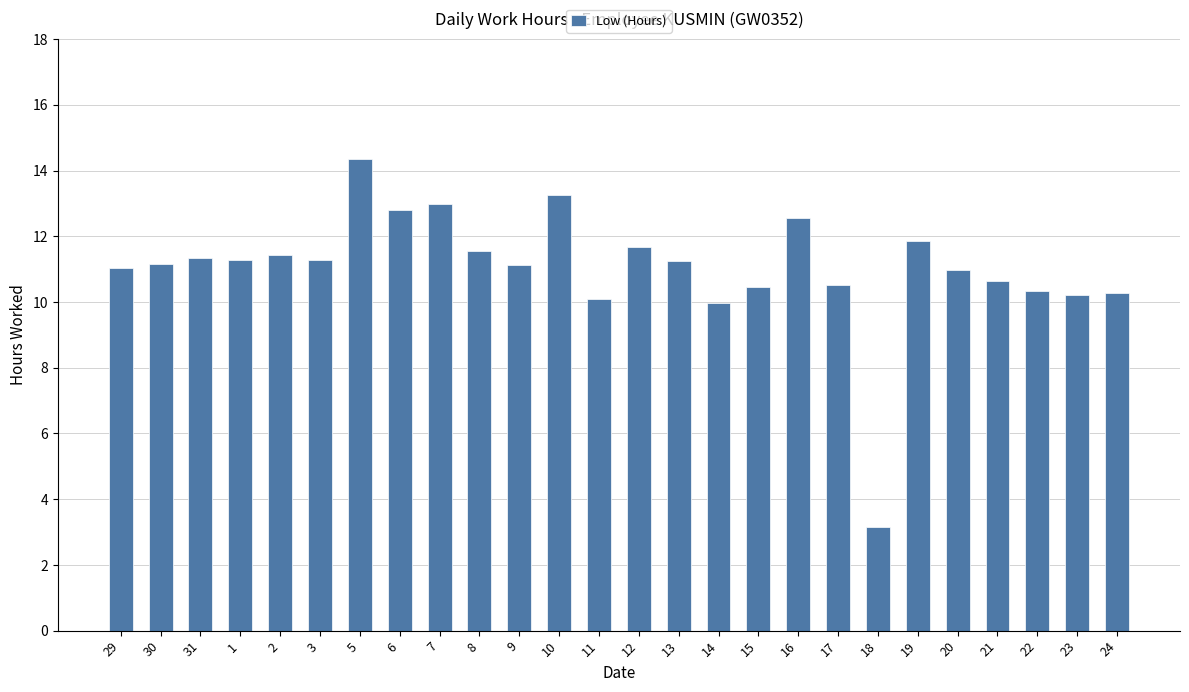

What position from the right is 3?

21